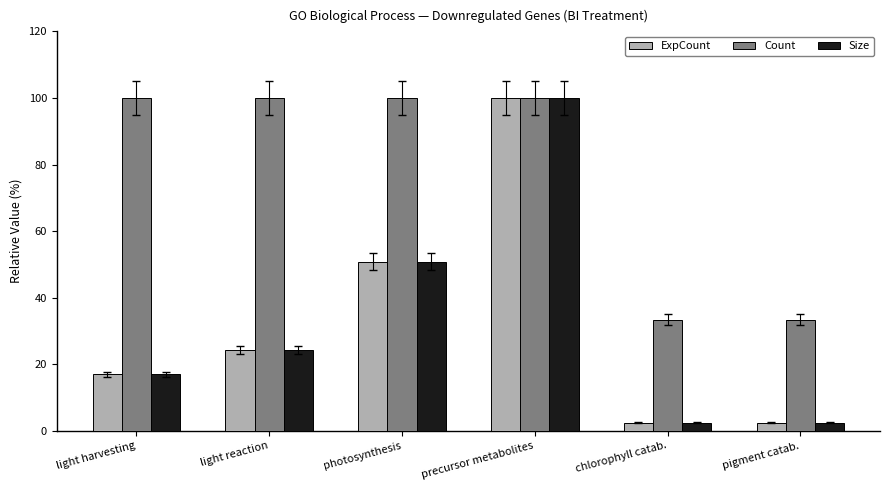

What is the maximum value for Size?

100.0